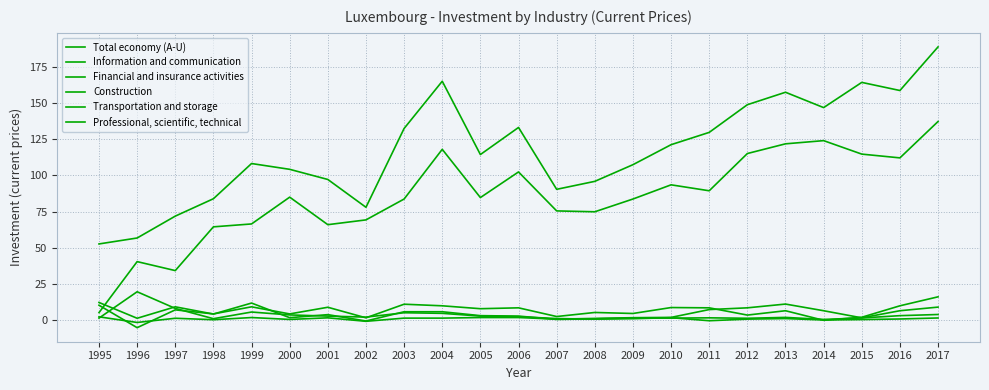

How many lines are shown in the chart?

6